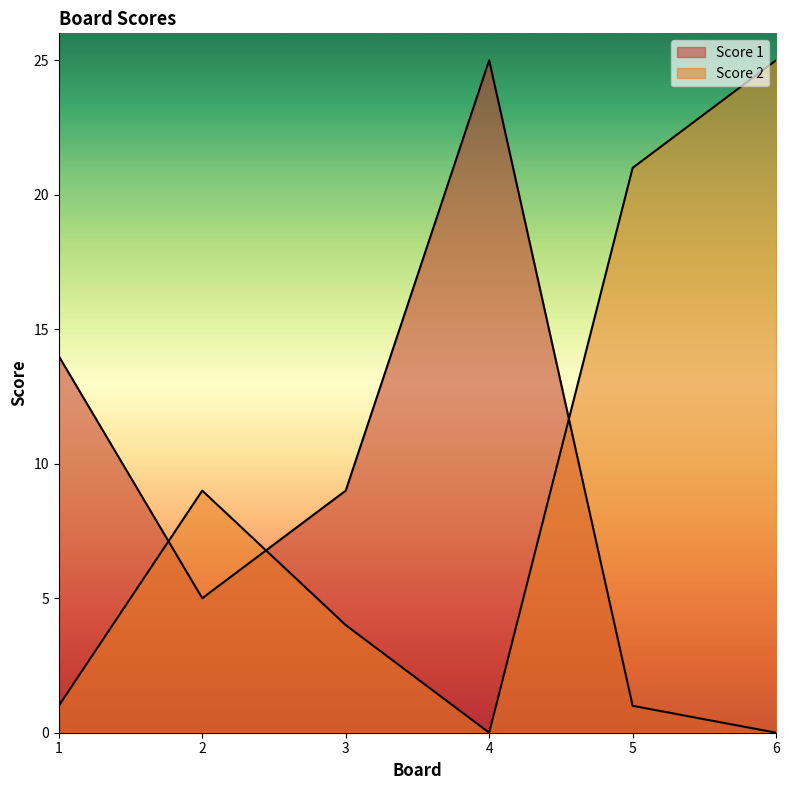

List the series in order of their overall mean, lowest first.

Score 1, Score 2